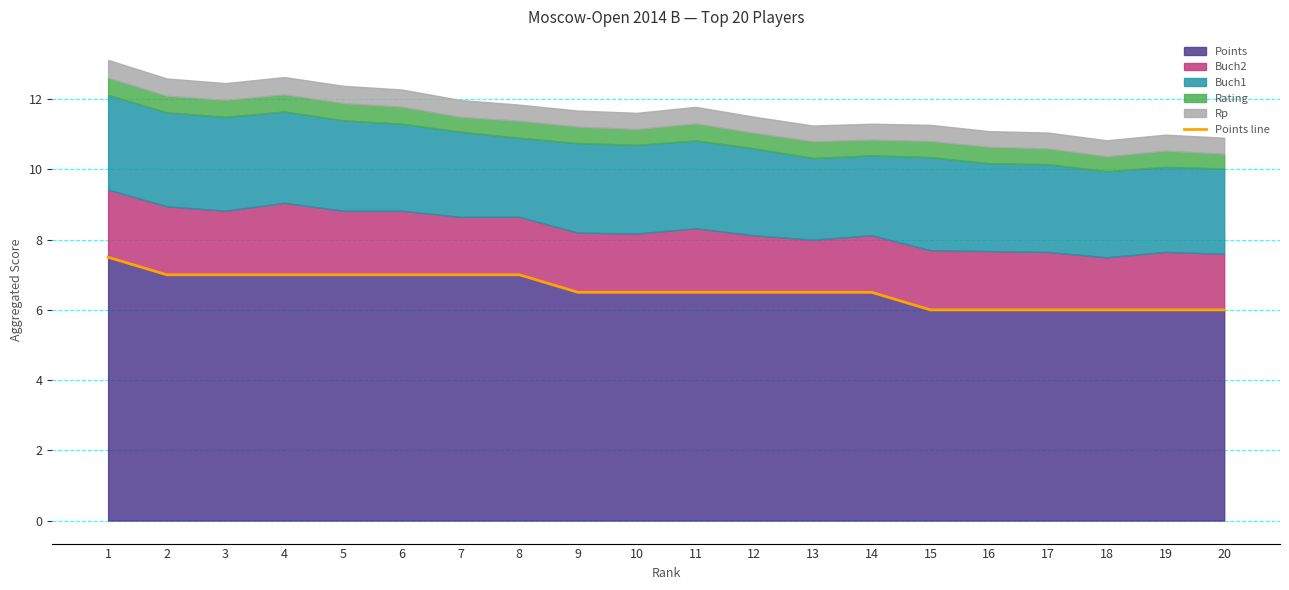

What is the value of the 2nd point from the left?

7.0